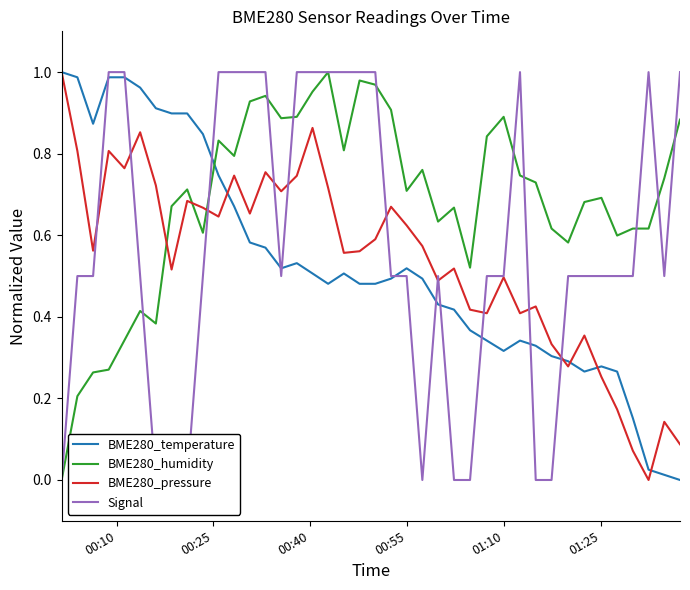

List the series in order of their peak value, lowest first.

BME280_temperature, BME280_humidity, BME280_pressure, Signal